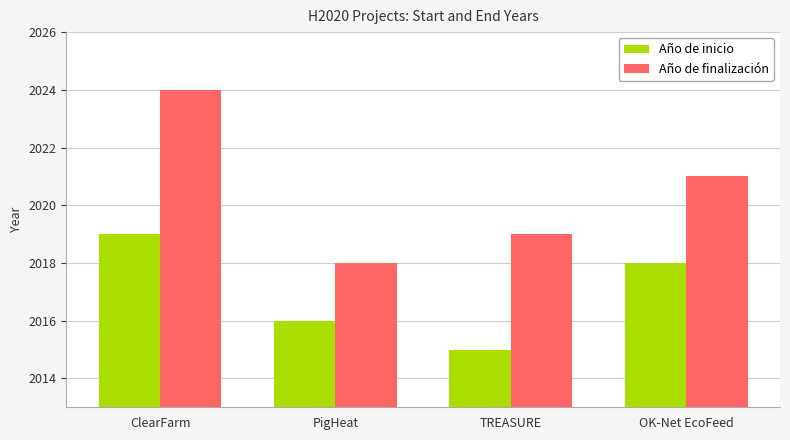

Is it true that Año de inicio equals 2015 at TREASURE?

True